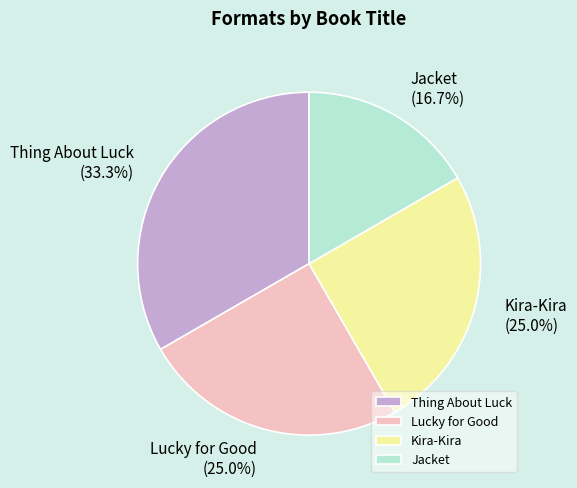

True or false: Jacket accounts for 2% of the total.

False